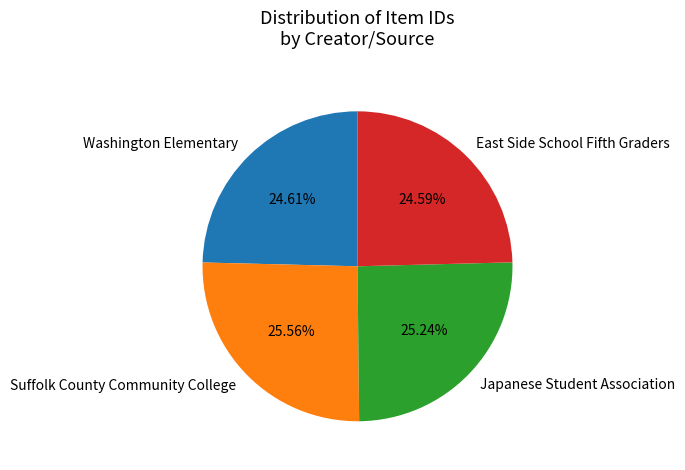

Approximately how many times larger is the value at Japanese Student Association compared to Washington Elementary?

1.0